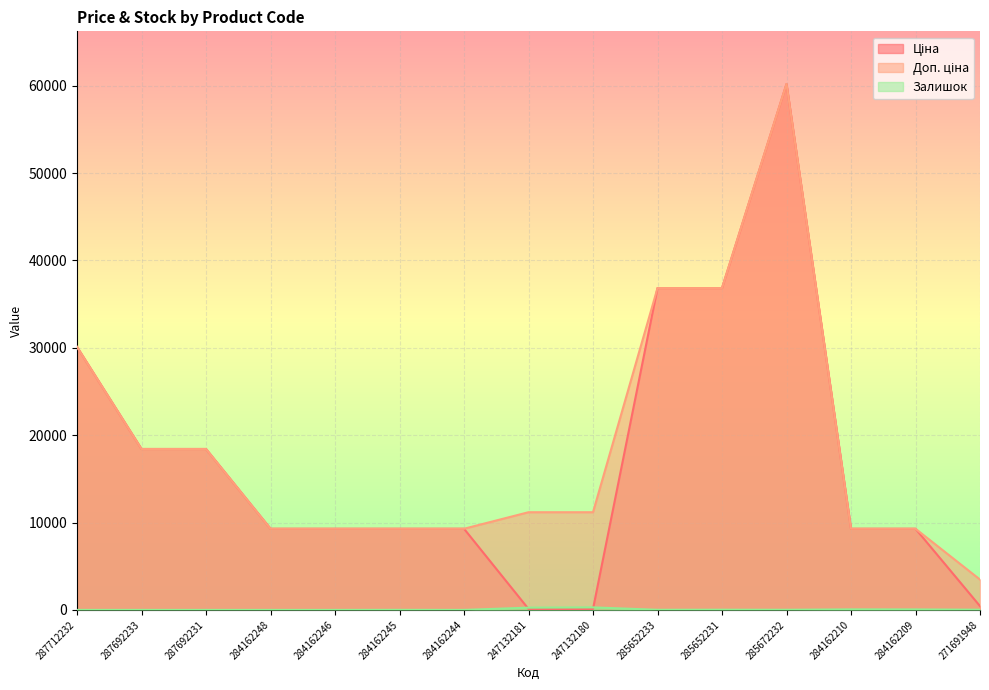

In Доп. ціна, how many points are higher than both neighbors (excluding endpoints)?

1